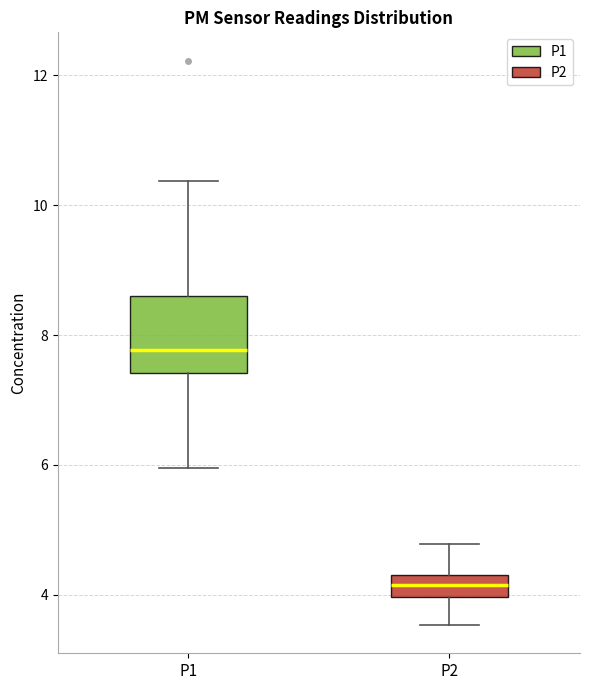

Reading left to right, read every box against the y-axis: the position of its median line, the range the box covers, and the ends of its whiskers. The values are not printed on the chart, so give them approximately, as read against the axis.

P1: median 7.8, box 7.4 to 8.6, whiskers 6.0 to 10.4
P2: median 4.2, box 4.0 to 4.4, whiskers 3.6 to 4.8